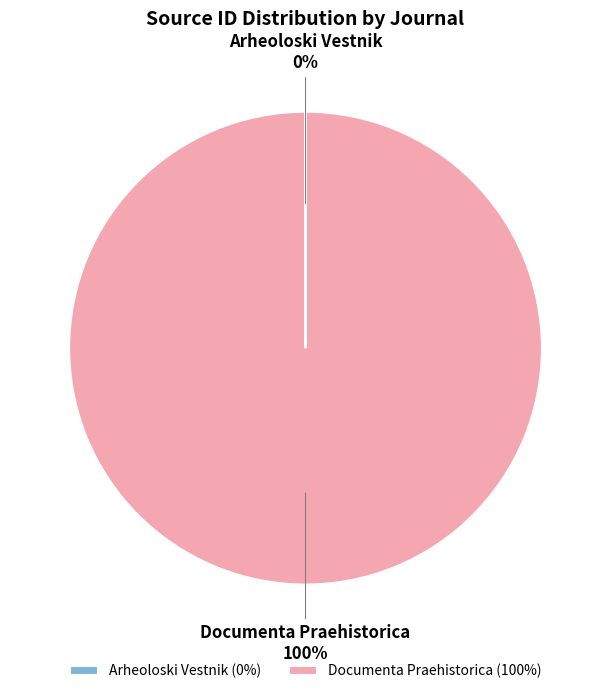

To the nearest percent, what portion does Documenta Praehistorica represent?

100%